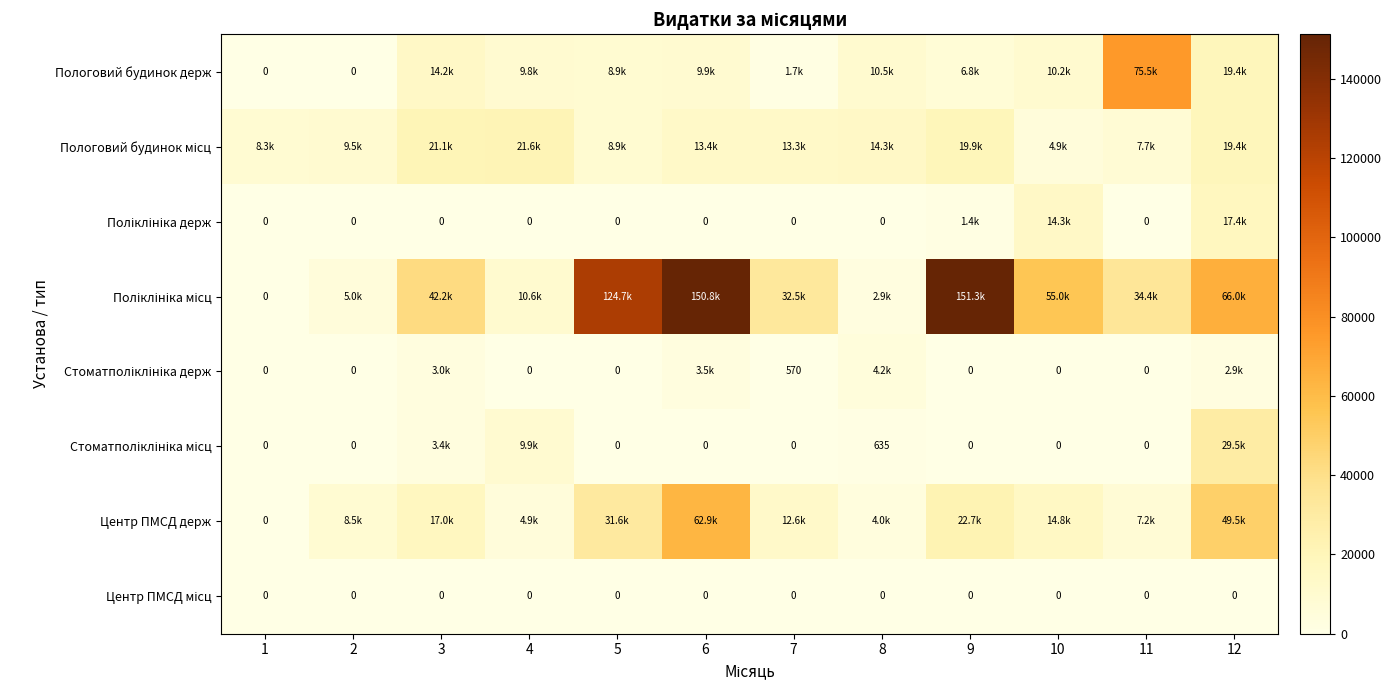

What is the total value across all series at 2?

22997.0